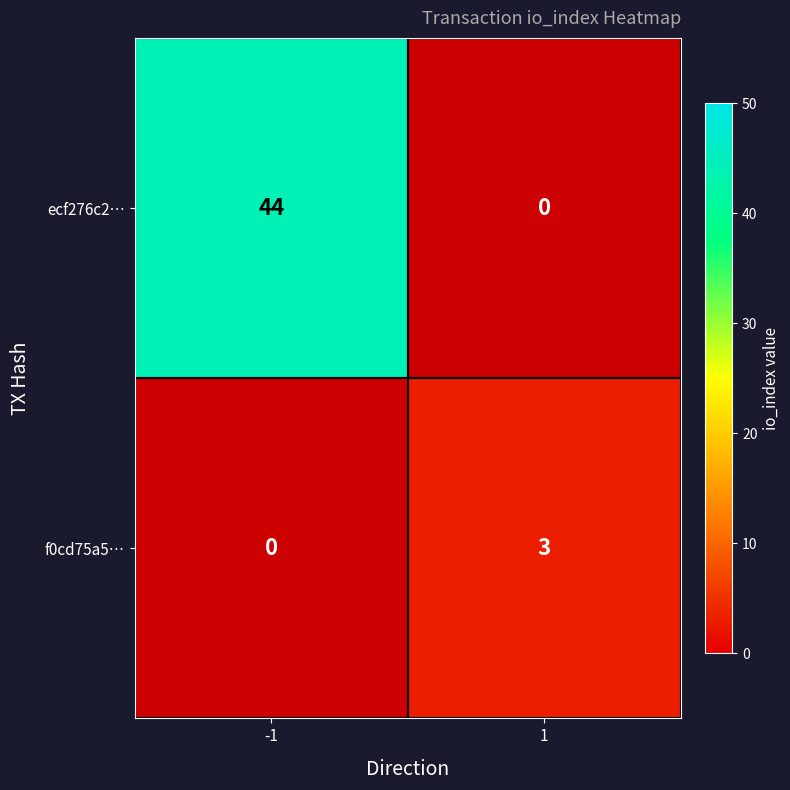

Is it true that ecf276c2… equals 59 at -1?

False